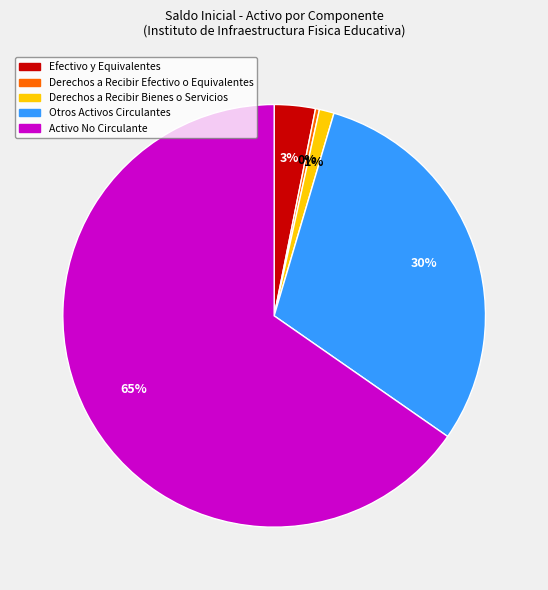

Which category has the smallest portion of the pie?

Derechos a Recibir Efectivo o Equivalentes